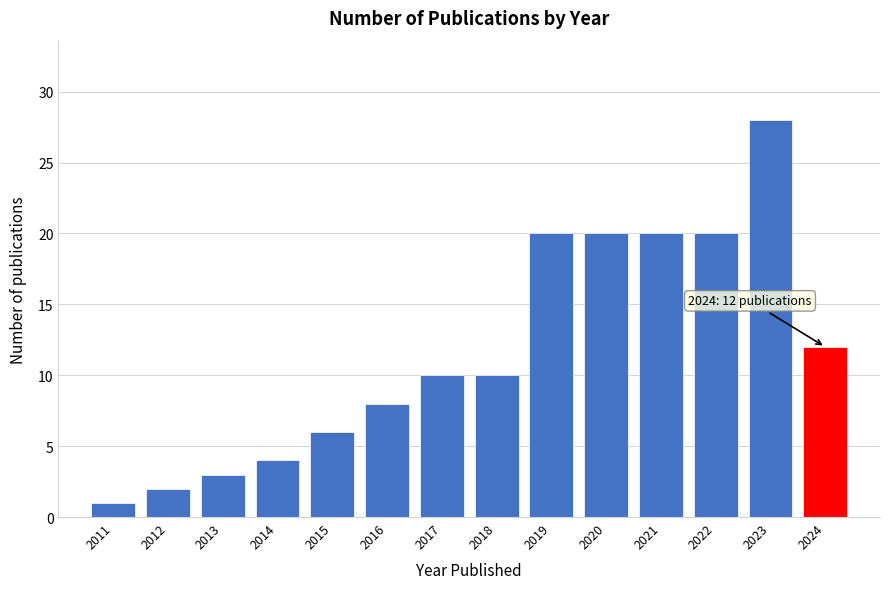

Reading left to right, list all the values displayed in this chart.

2011=1	2012=2	2013=3	2014=4	2015=6	2016=8	2017=10	2018=10	2019=20	2020=20	2021=20	2022=20	2023=28	2024=12